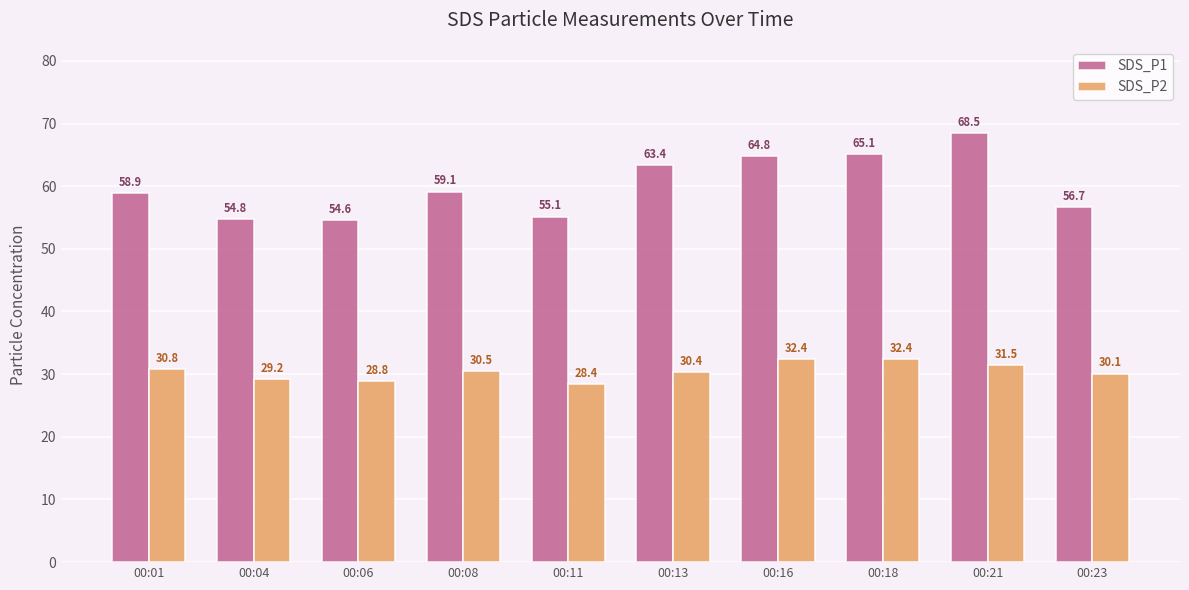

How many data points does each series have?

10